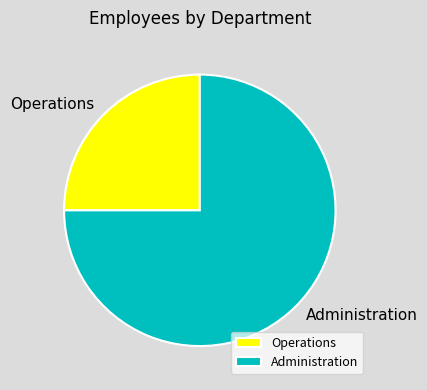

Is it true that Operations is 14% of the pie?

False